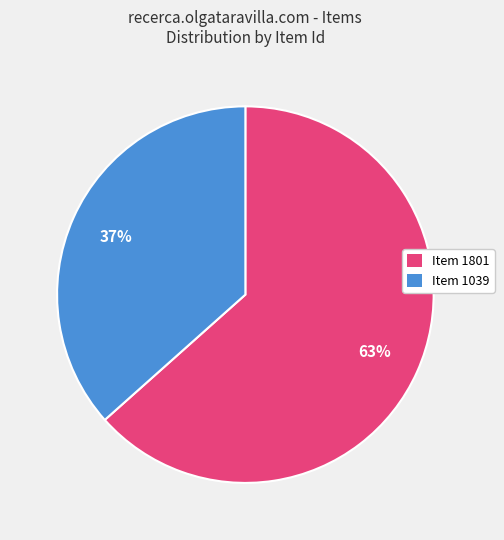

To the nearest percent, what is the average slice percentage?

50%